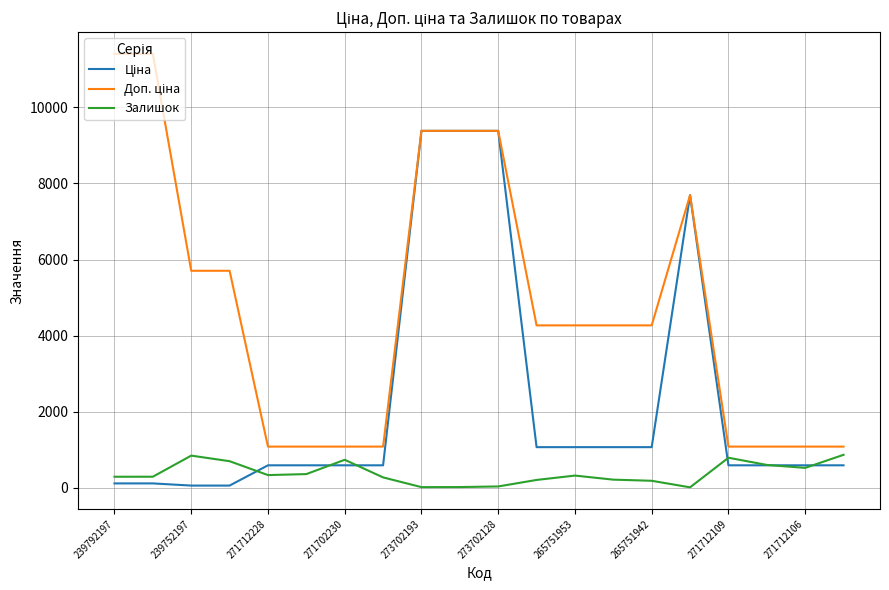

What is the maximum value shown in the chart?

11410.0